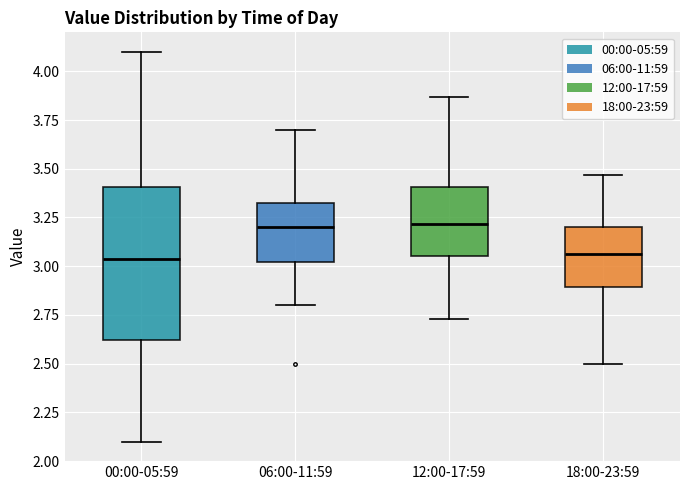

Comparing the boxes themselves (not the whiskers), which one is the tallest?

00:00-05:59